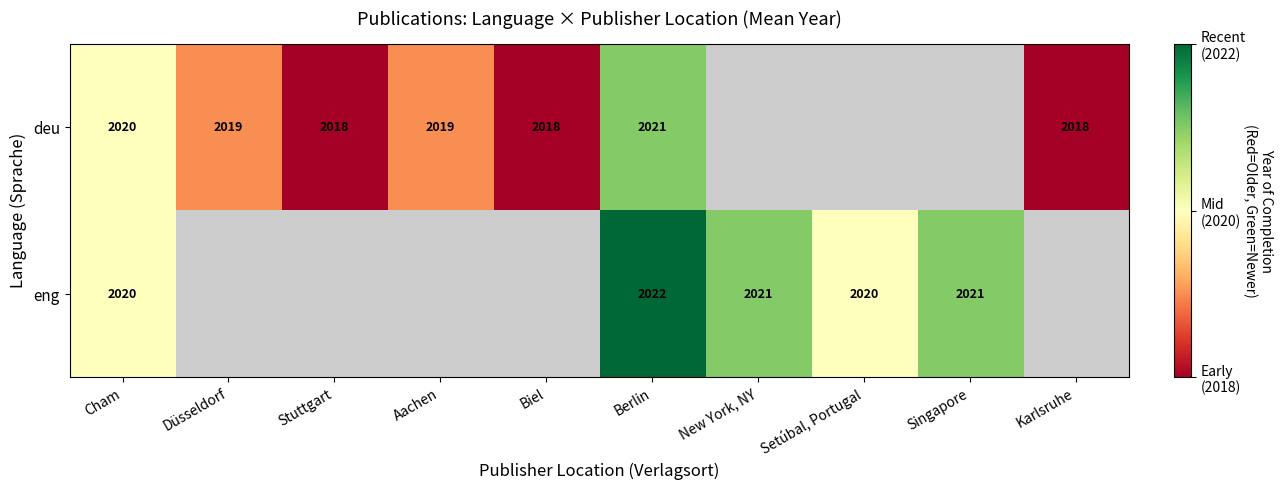

Is the value of deu at Karlsruhe greater than the value of eng at Cham?

No